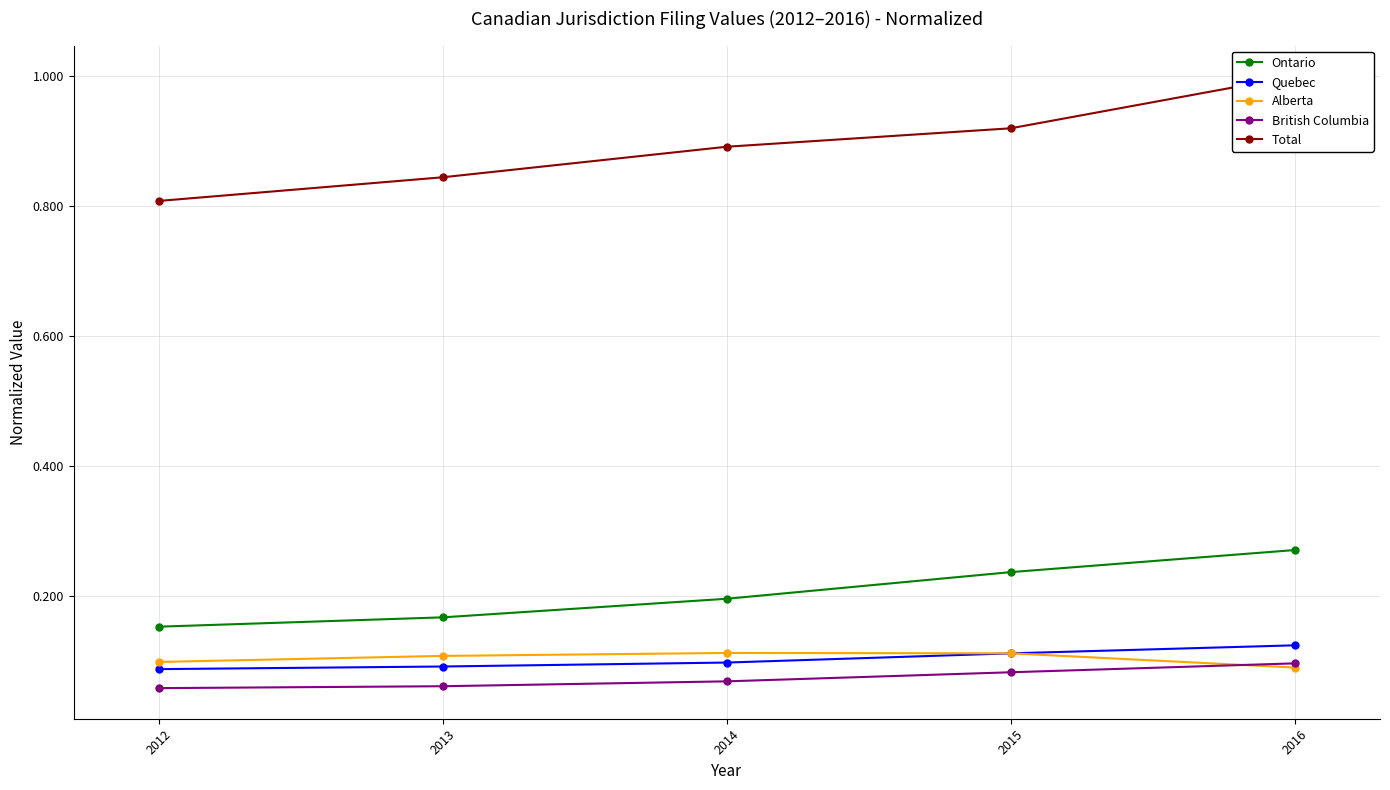

Between 2016 and 2013, which is larger?

2016